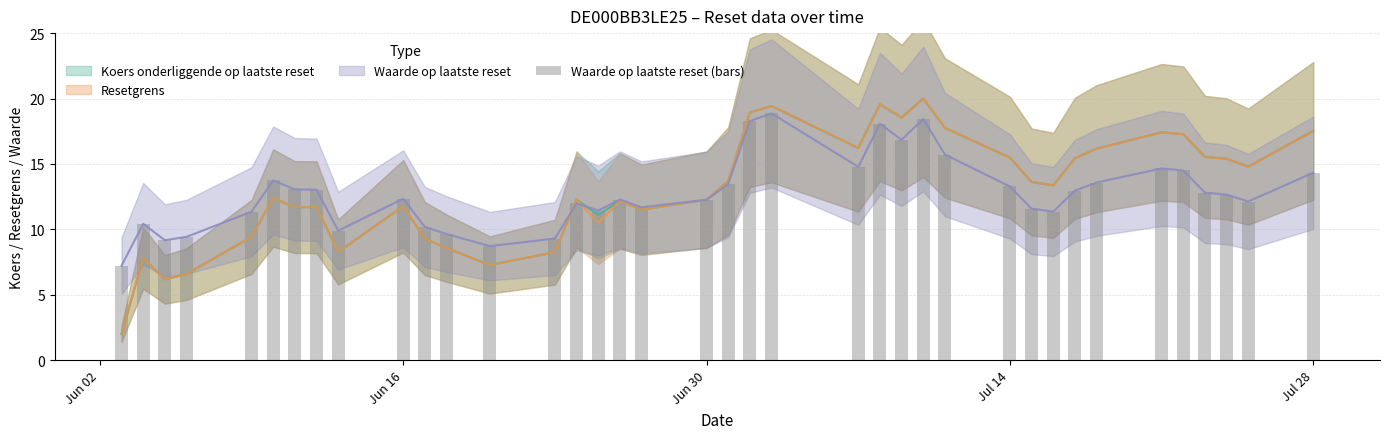

Reading left to right, list all the values displayed in this chart.

7.2	10.4	9.2	9.4	11.3	13.7	13.1	13.0	9.9	12.3	10.2	9.6	8.7	9.3	12.0	11.4	12.3	11.7	12.3	13.5	18.3	18.9	14.8	18.1	16.9	18.4	15.7	13.3	11.6	11.4	13.0	13.6	14.7	14.5	12.8	12.7	12.1	14.3